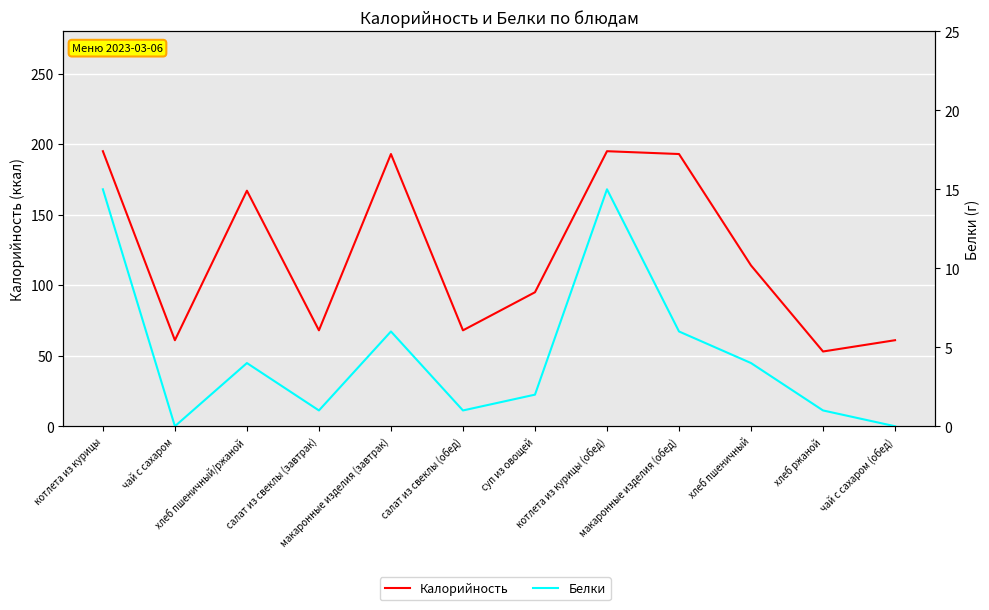

Which label corresponds to the largest value in the chart?

котлета из курицы